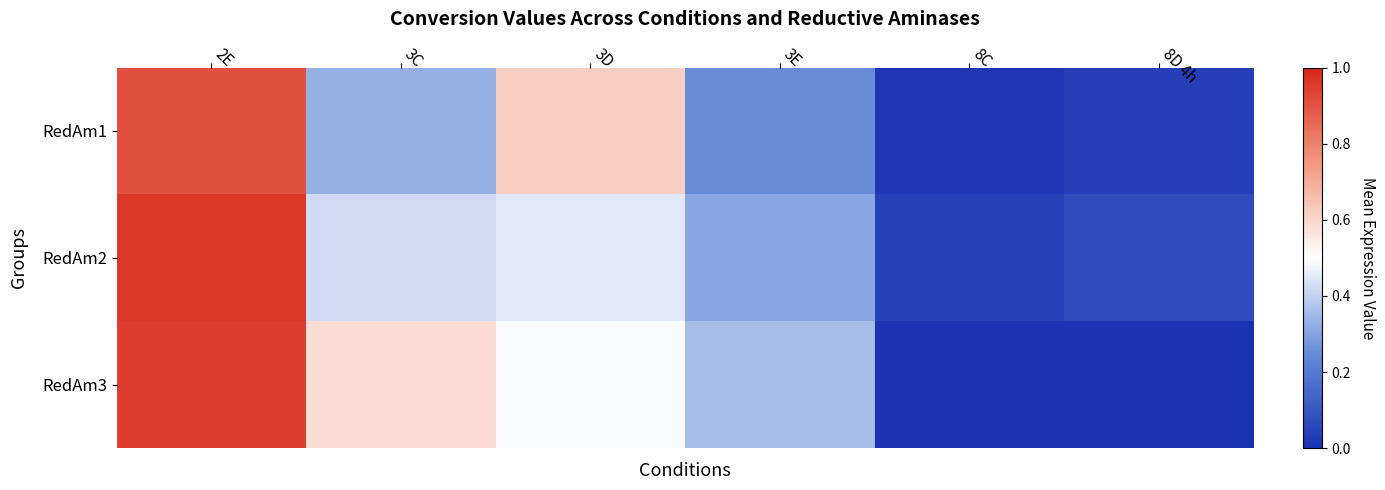

Which series has the largest total across all categories?

RedAm3